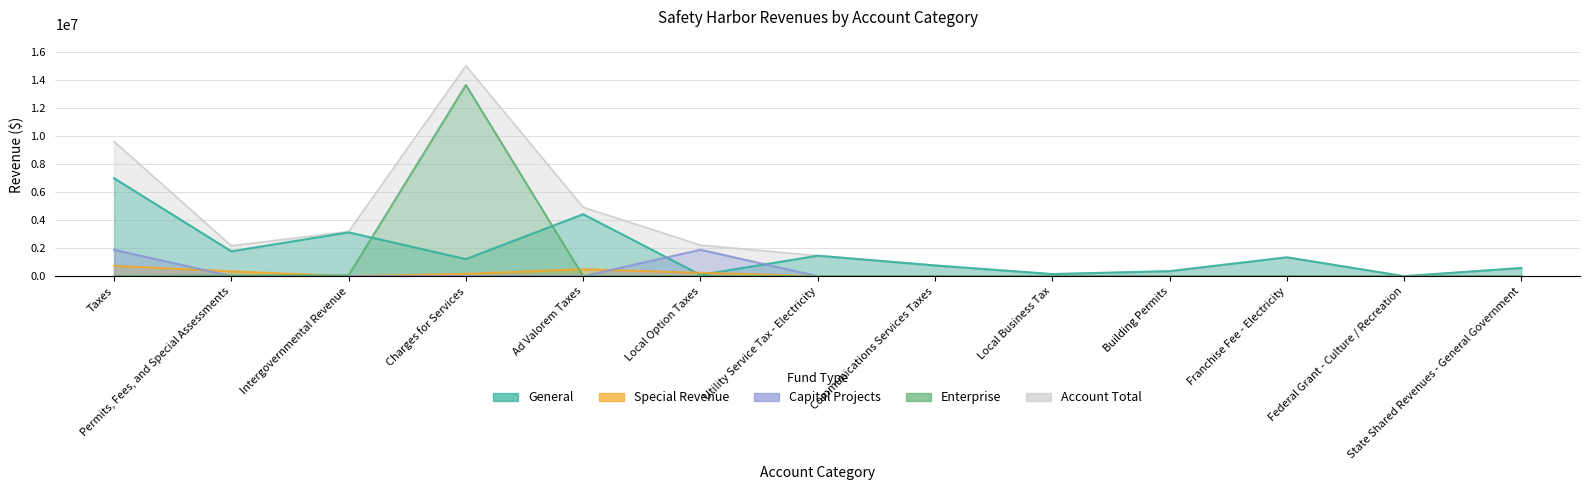

What are all the series names shown in the legend?

General, Special Revenue, Capital Projects, Enterprise, Account Total